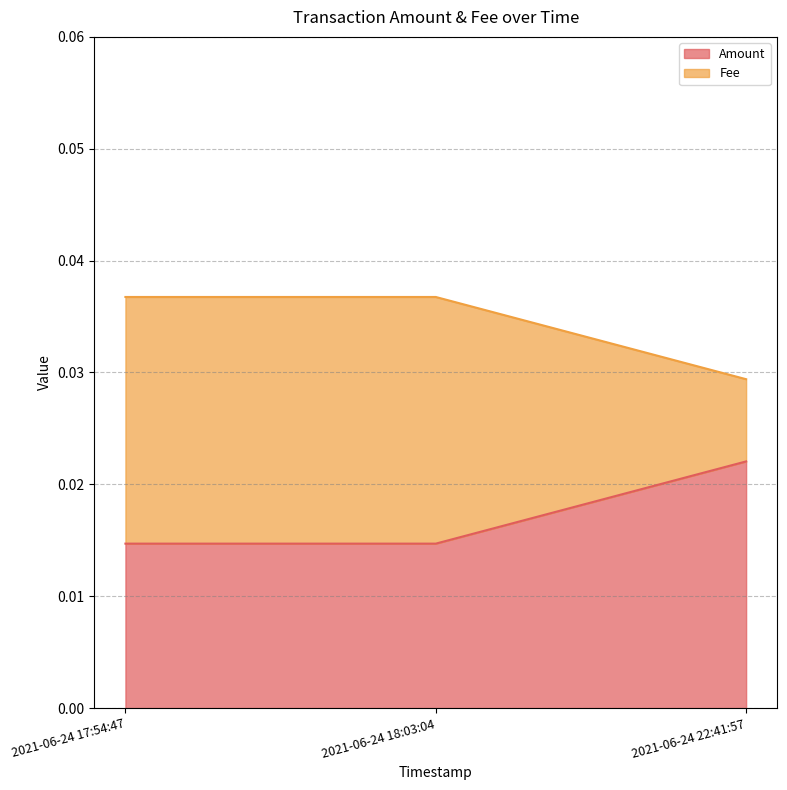

Reading left to right, extract all data points from this chart.

Amount: 2021-06-24 17:54:47=0.0	2021-06-24 18:03:04=0.0	2021-06-24 22:41:57=0.0
Fee: 2021-06-24 17:54:47=0.0	2021-06-24 18:03:04=0.0	2021-06-24 22:41:57=0.0